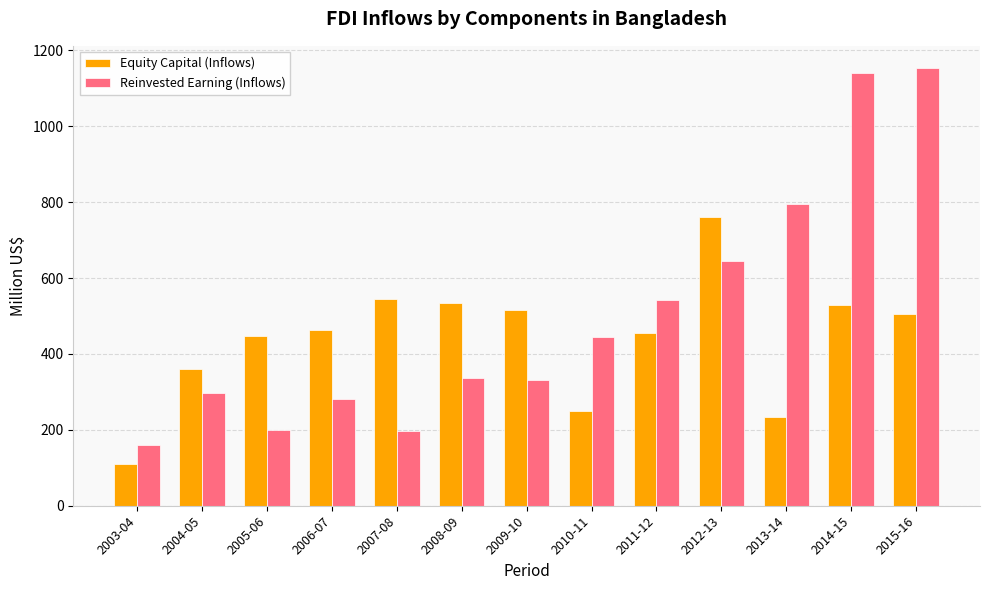

What is the lowest value of the Reinvested Earning (Inflows) series?

161.4